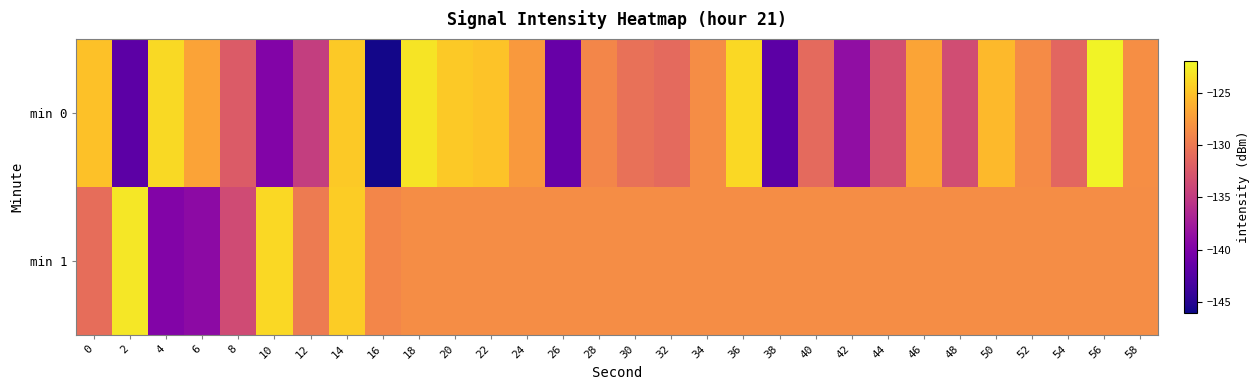

Between 30 and 32, which series saw the biggest shift?

min 0